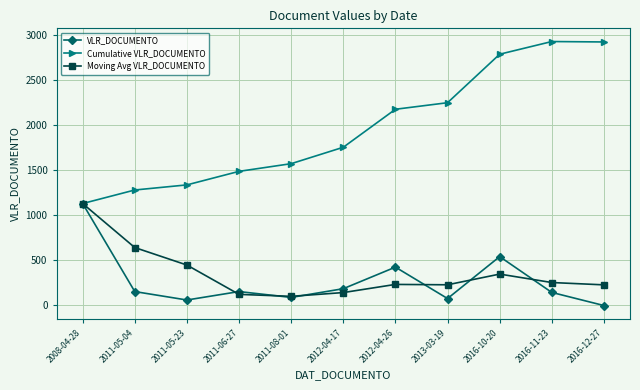

At 2013-03-19, list the series in order from largest to smallest.

Cumulative VLR_DOCUMENTO, Moving Avg VLR_DOCUMENTO, VLR_DOCUMENTO